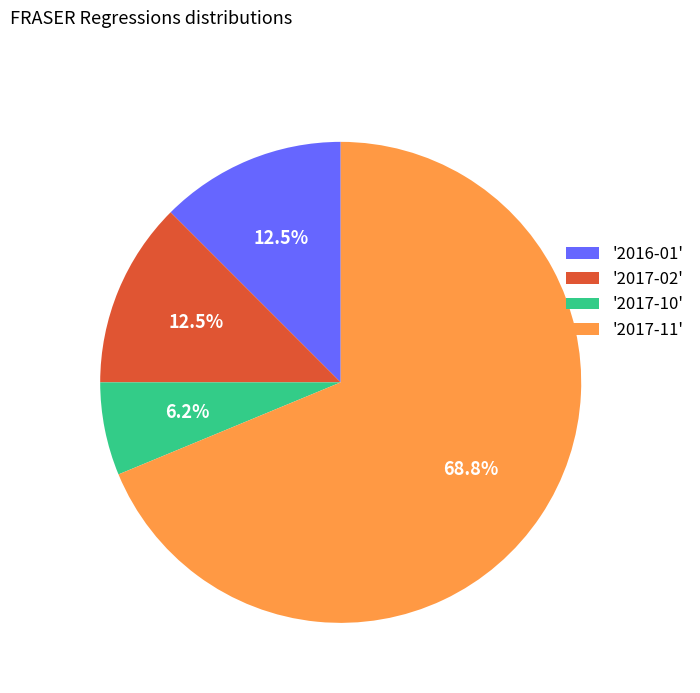

Which has a higher value, '2017-10' or '2017-02'?

'2017-02'